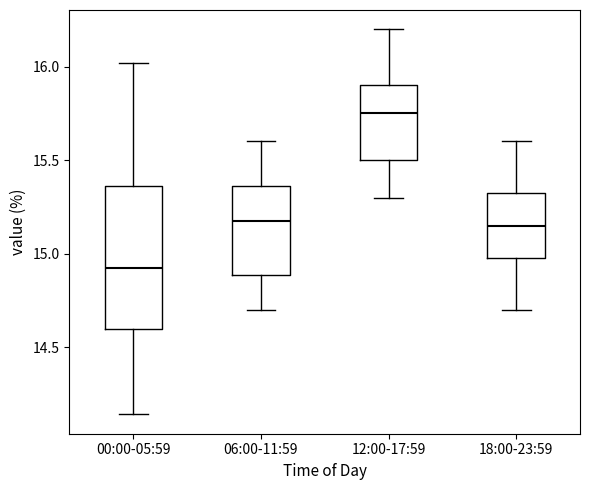

Which box has the lowest median line?

00:00-05:59